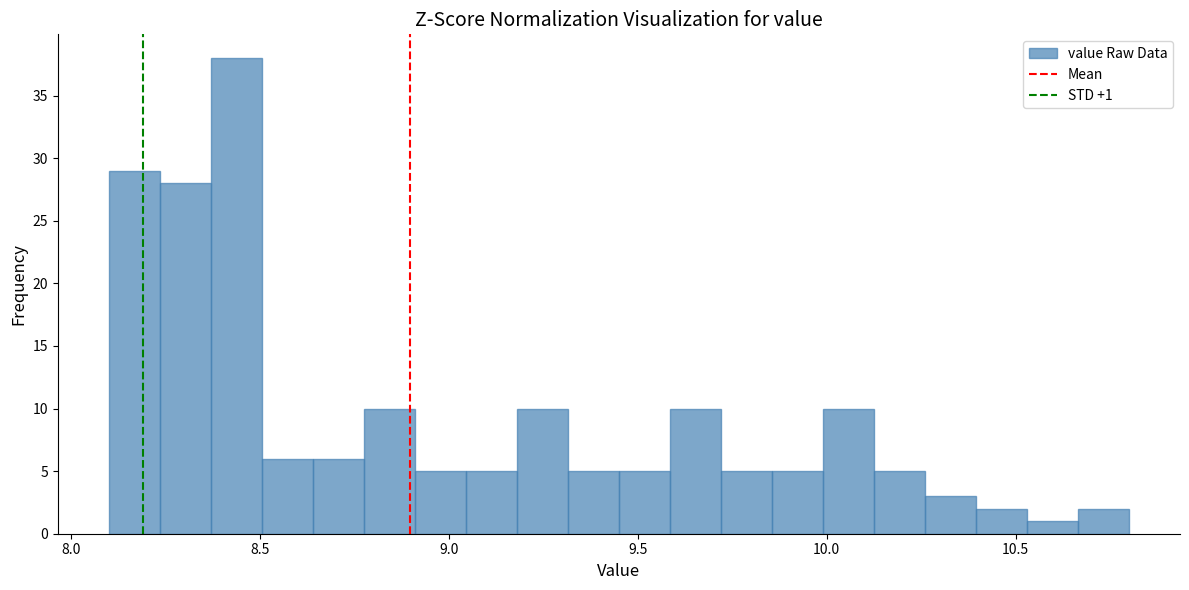

Read against the x-axis, roughly where is the centre of the tallest bar?

8.45